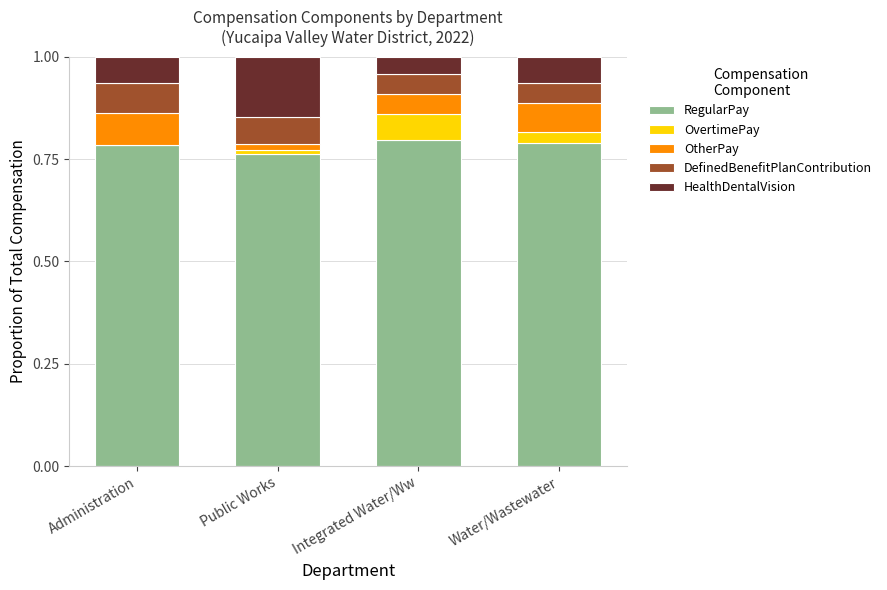

What is the total value across all series at Water/Wastewater?

1.0